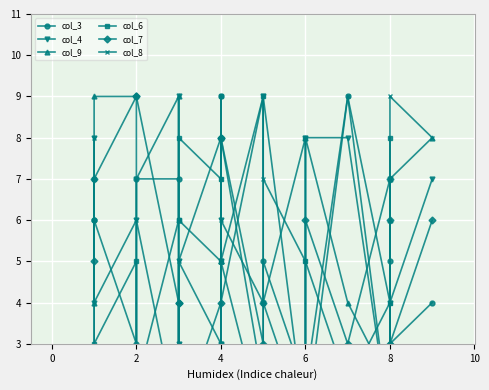

Reading left to right, extract all data points from this chart.

col_3: 6	6	3	7	7	4	2	3	9	8	8	2	5	2	1	9	1	5	3	4
col_4: 8	4	6	7	9	3	5	3	2	5	6	4	9	1	8	8	1	7	4	7
col_9: 4	9	9	1	3	9	6	5	5	8	5	1	3	2	8	4	2	6	7	8
col_6: 7	3	5	2	6	6	8	7	8	9	5	9	4	8	5	2	4	8	1	1
col_7: 5	7	9	9	4	4	1	4	8	2	8	3	4	1	6	3	7	6	3	6
col_8: 8	2	1	6	1	3	5	8	6	7	4	9	7	5	2	9	4	4	9	8